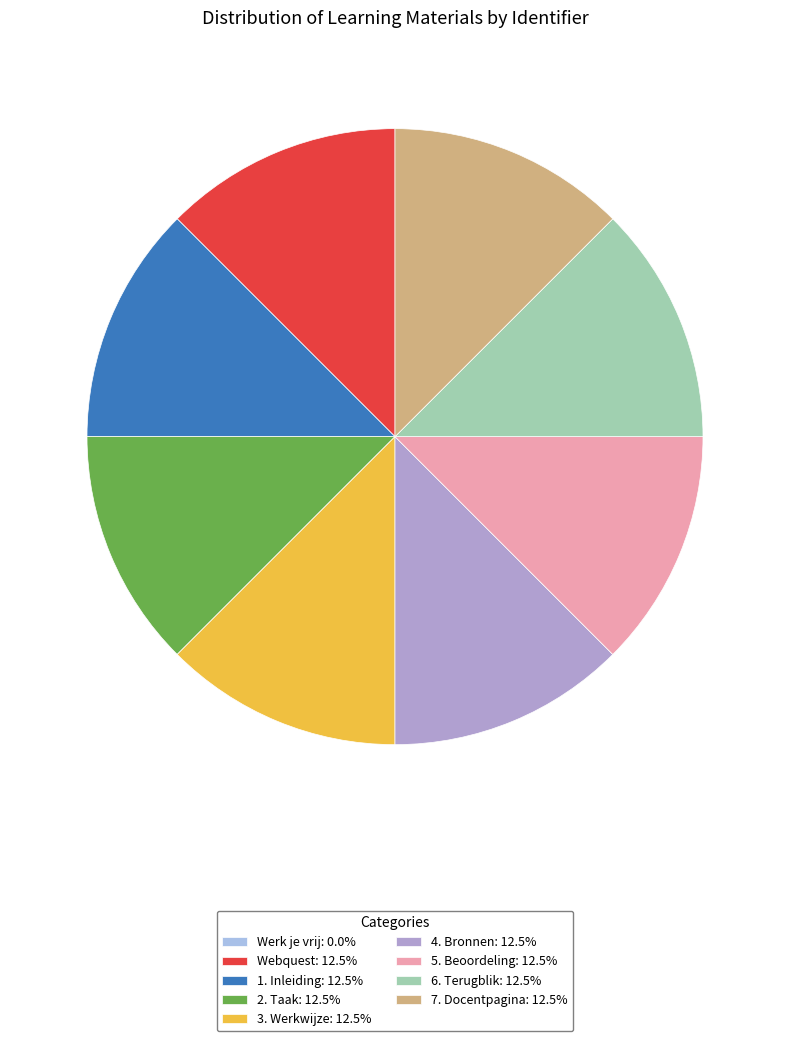

What is the ratio of the value at 3. Werkwijze: 12.5% to the value at 1. Inleiding: 12.5%?

1.0